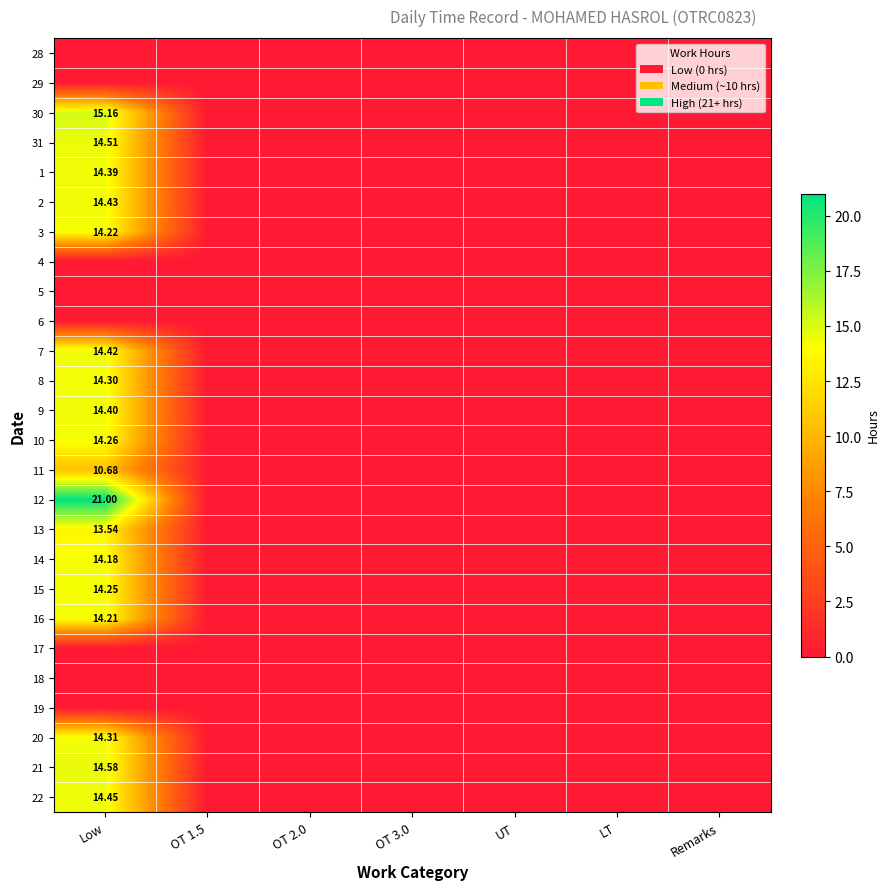

Is it true that 14 equals 0.0 at UT?

True